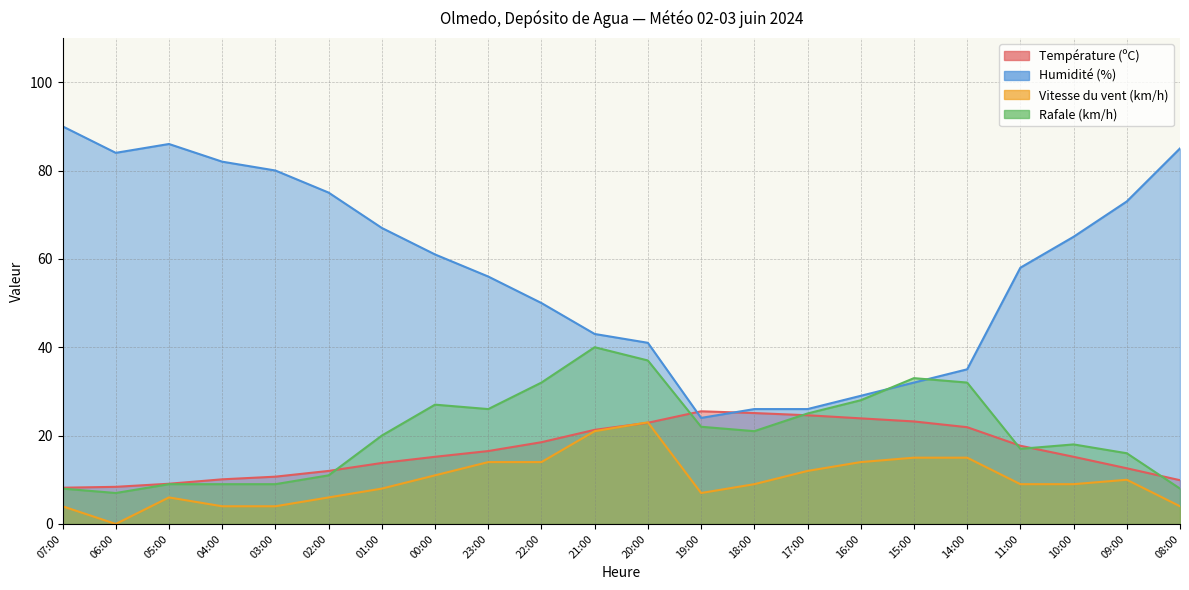

Where is the first local maximum for Humidité (%)?

05:00